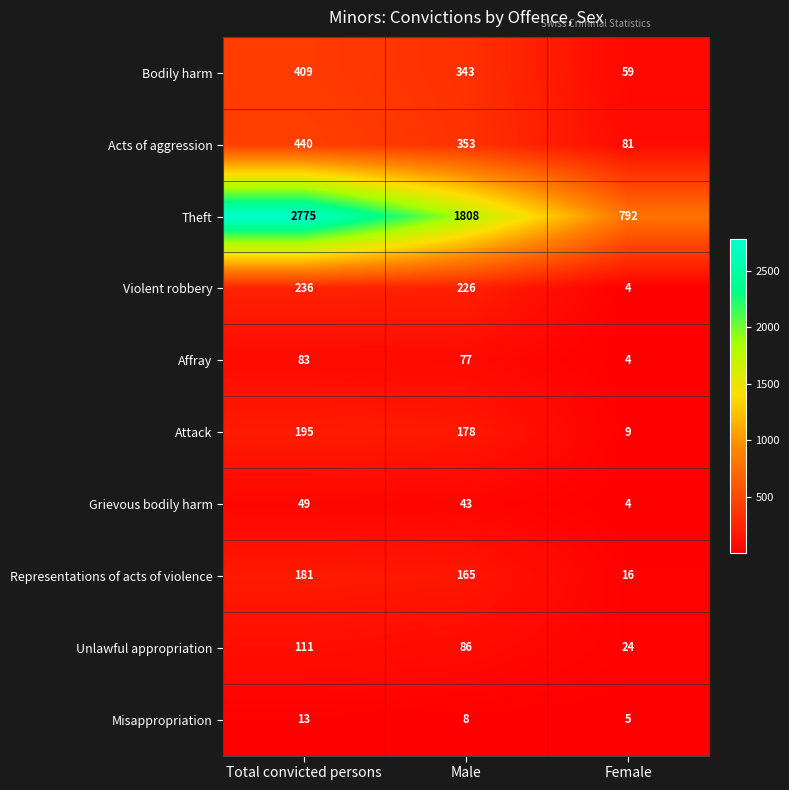

Which series changed the most between Total convicted persons and Male?

Theft